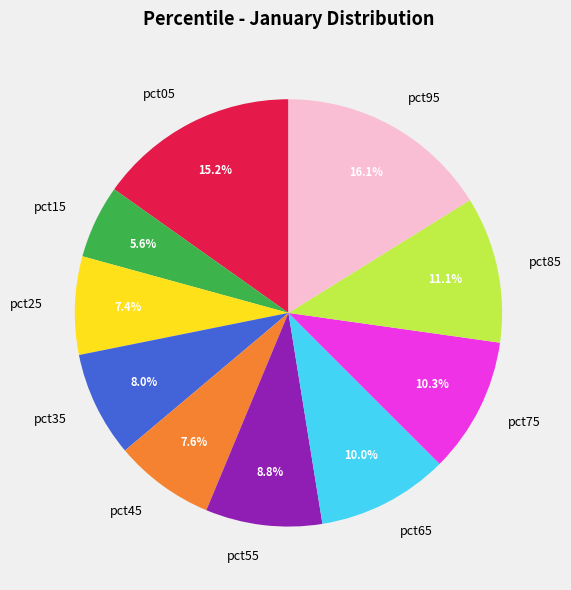

Is it true that pct35 is 8% of the pie?

True